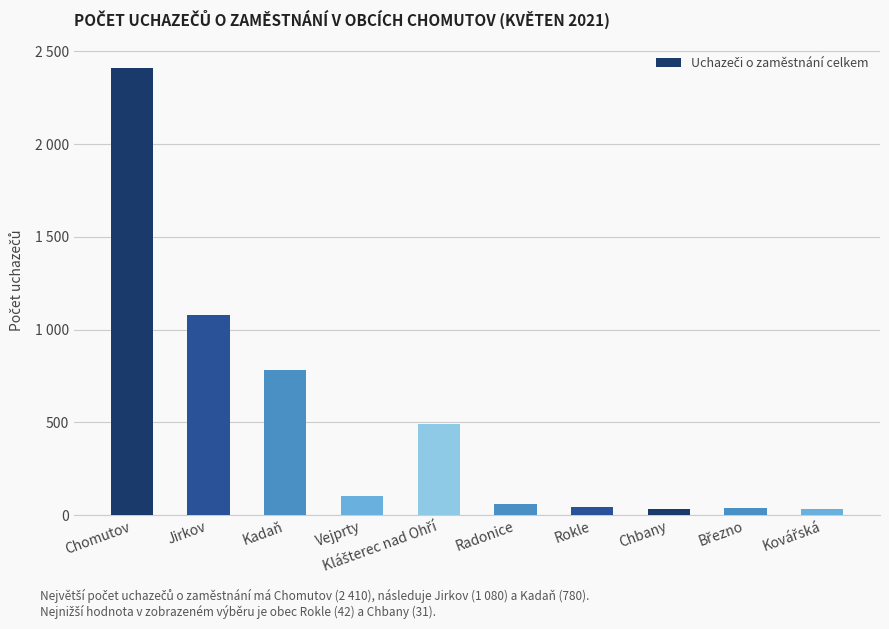

List the labels in order of value, smallest first.

Chbany, Kovářská, Březno, Rokle, Radonice, Vejprty, Klášterec nad Ohří, Kadaň, Jirkov, Chomutov